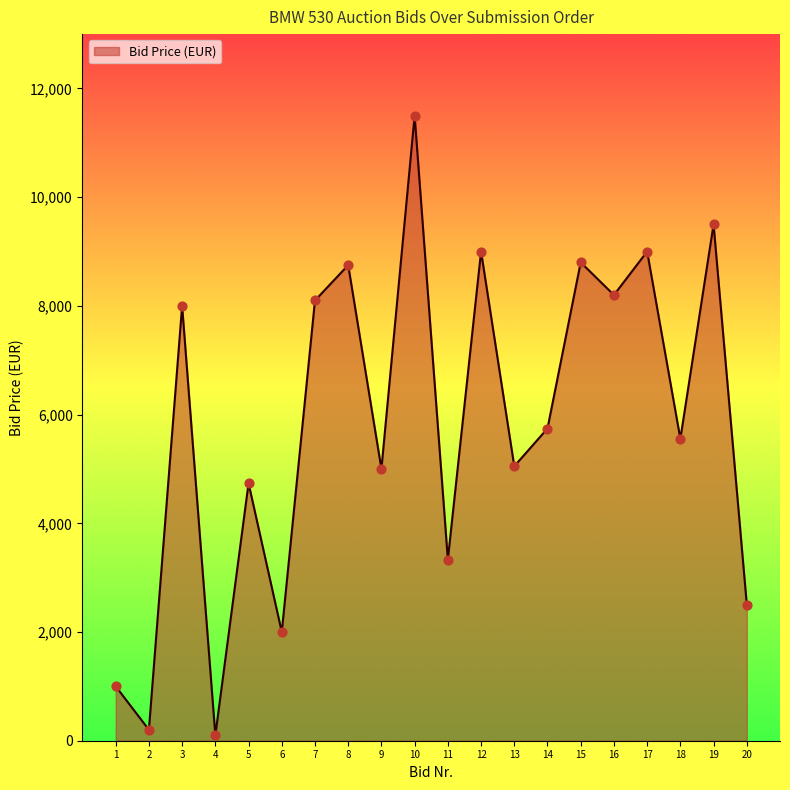

Between 1 and 6, which is larger?

6